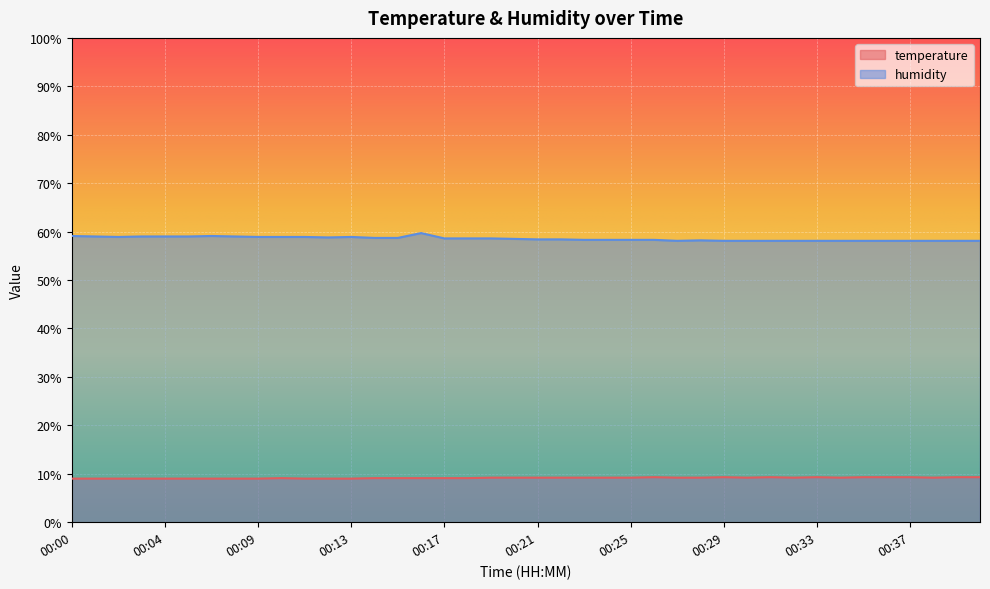

Rank the series by their maximum value, from highest to lowest.

humidity, temperature